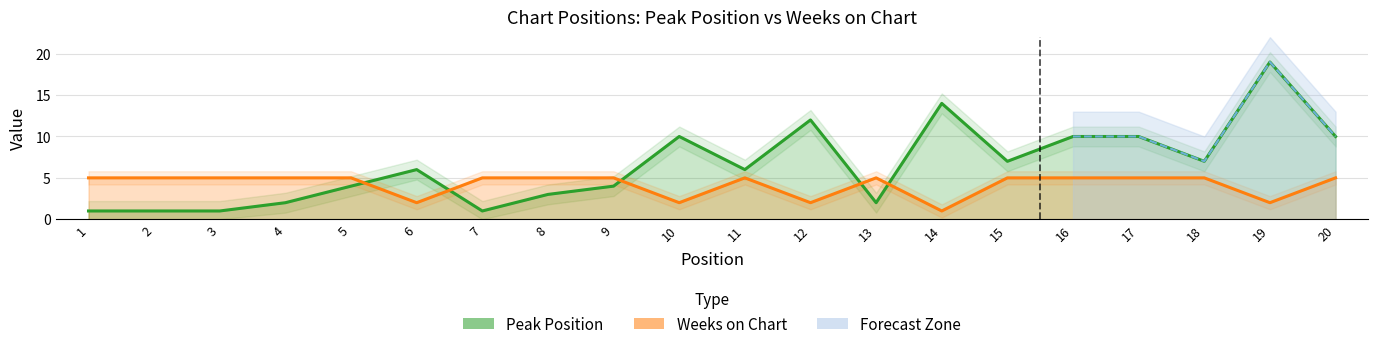

What is the value of the Weeks on Chart point at the 2nd from the left?

5